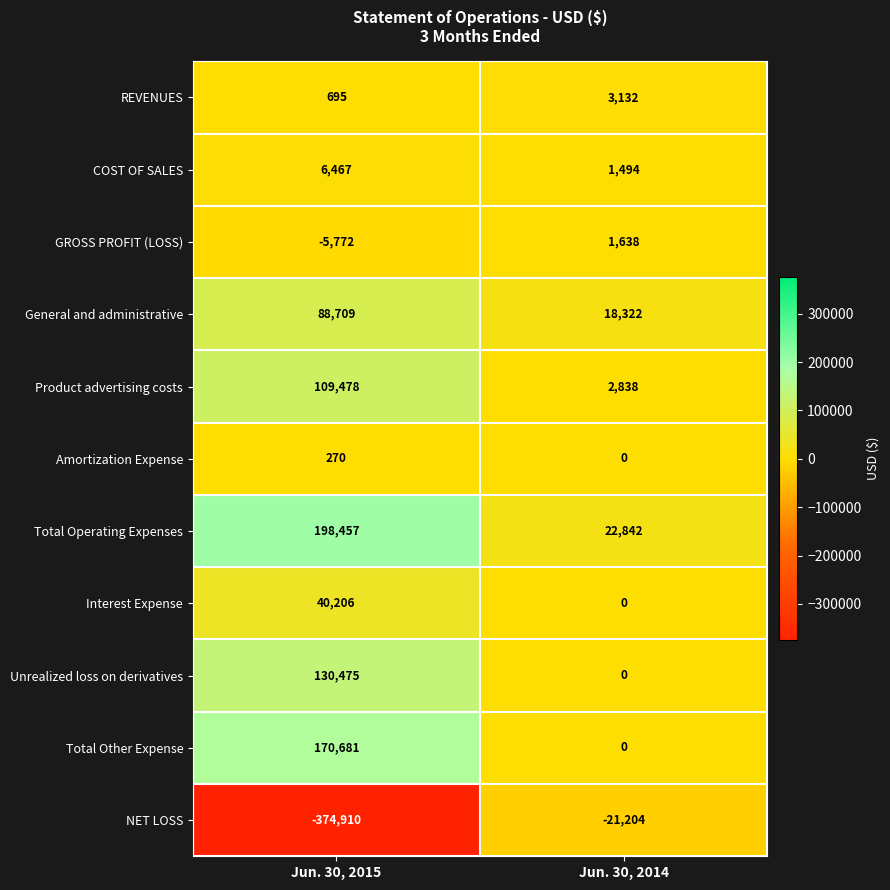

Between Jun. 30, 2015 and Jun. 30, 2014, which series saw the biggest shift?

NET LOSS